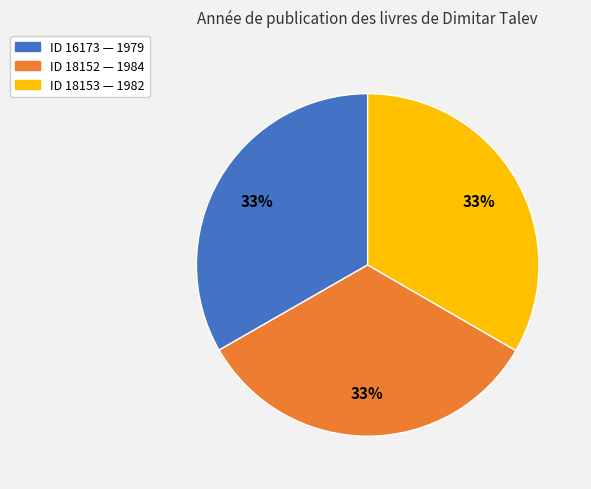

Does any single category account for the majority?

No